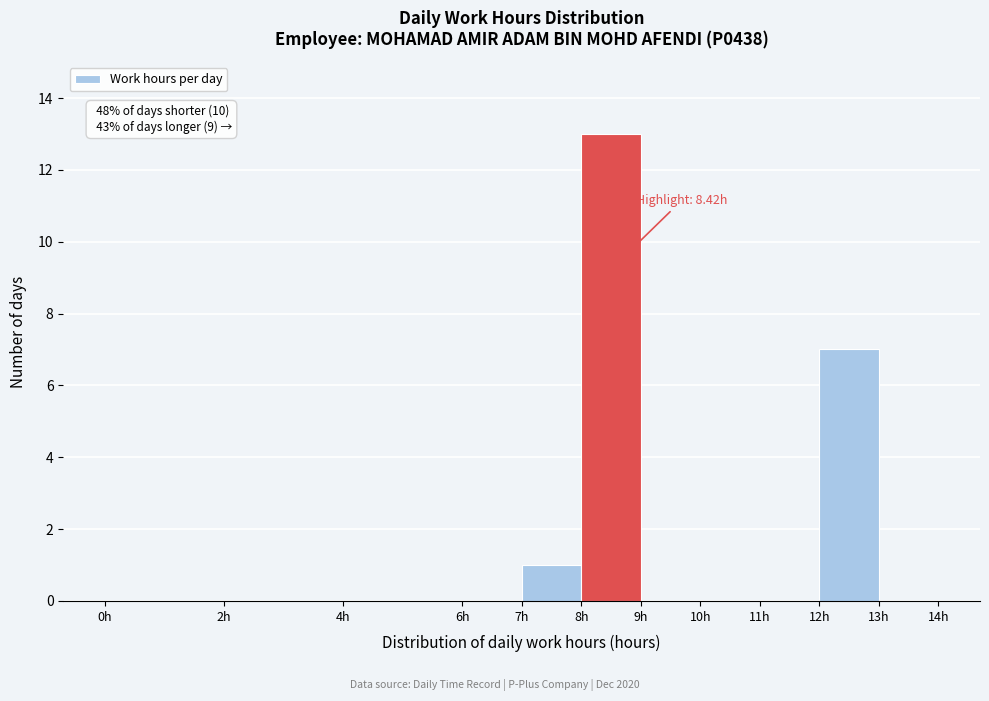

Over which range of the x-axis is the bar tallest?

8 to 9